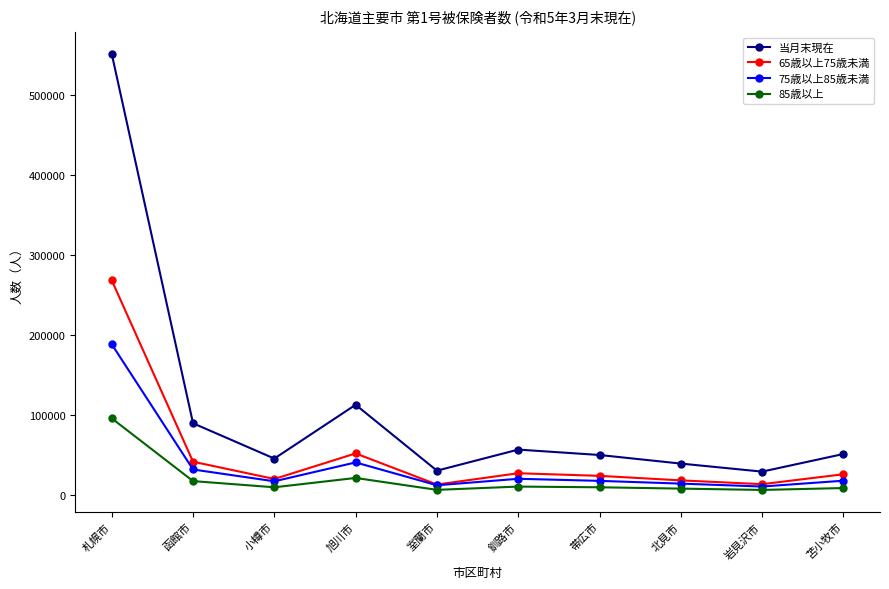

What is the difference between the second highest and second lowest values in the 当月末現在 series?

82417